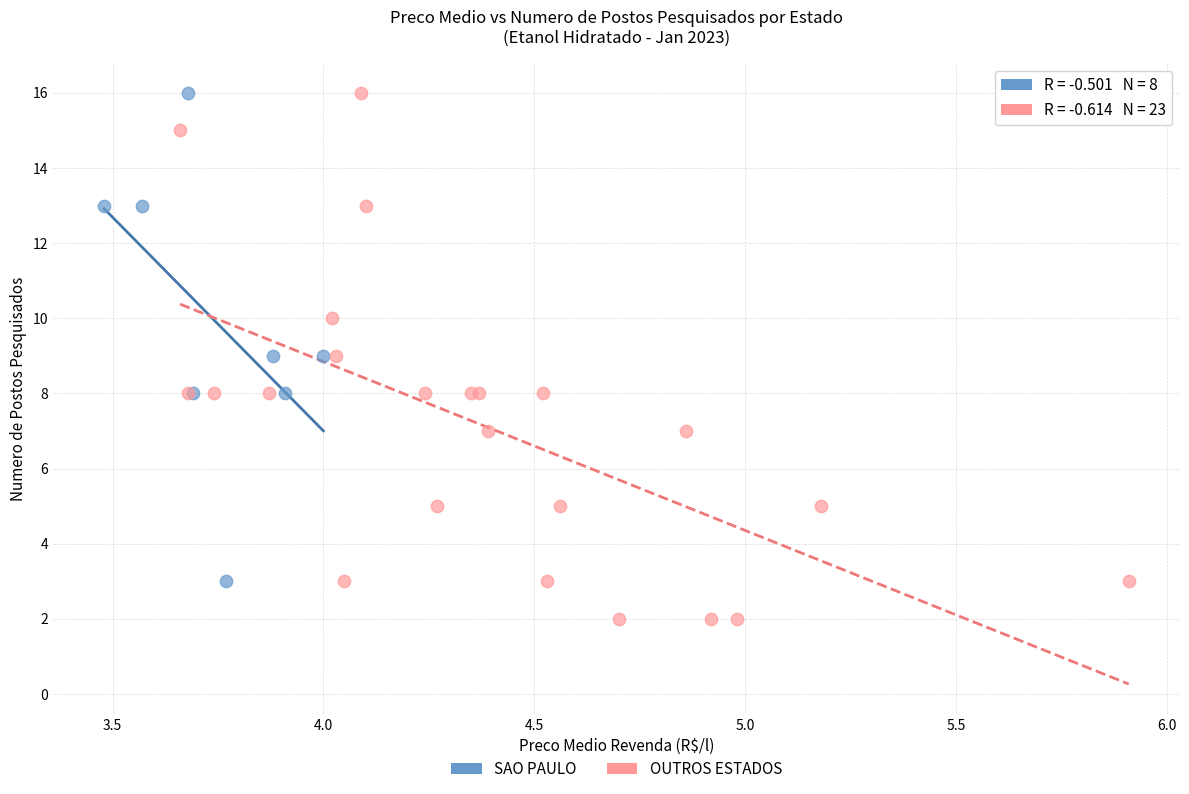

Which series contains the lowest Y value?

OUTROS ESTADOS